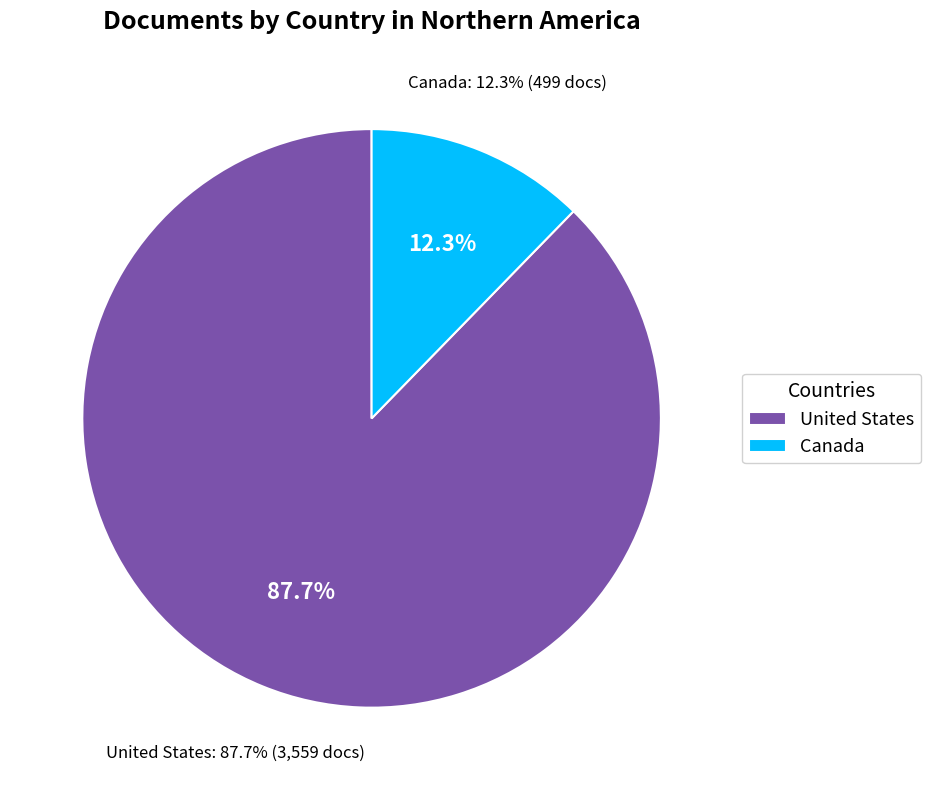

To the nearest percent, what is the difference between the largest and smallest slice percentages?

75%